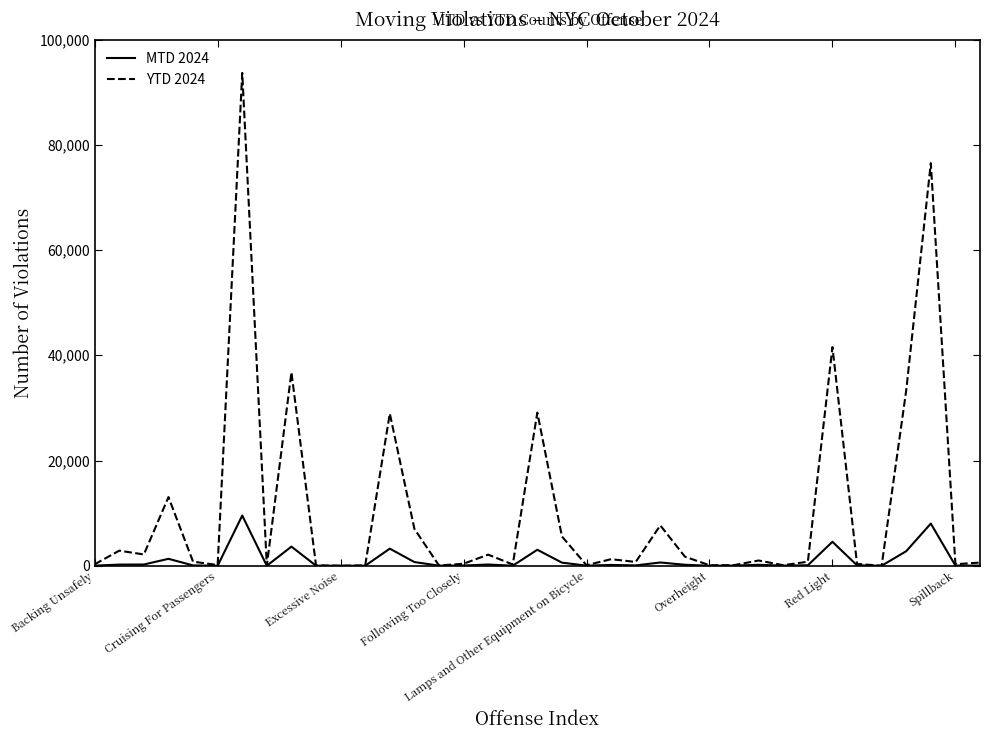

Which series has the largest total across all categories?

YTD 2024